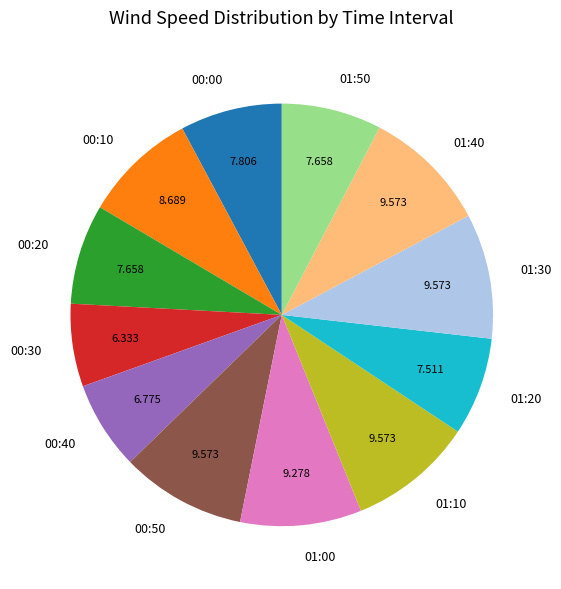

Combined, do 00:10 and 00:00 account for over 50%?

No